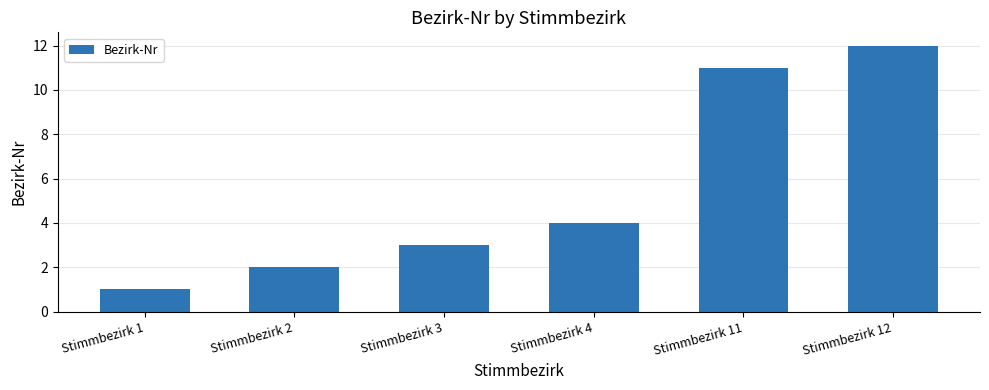

Is it true that the value at Stimmbezirk 3 is 2?

False